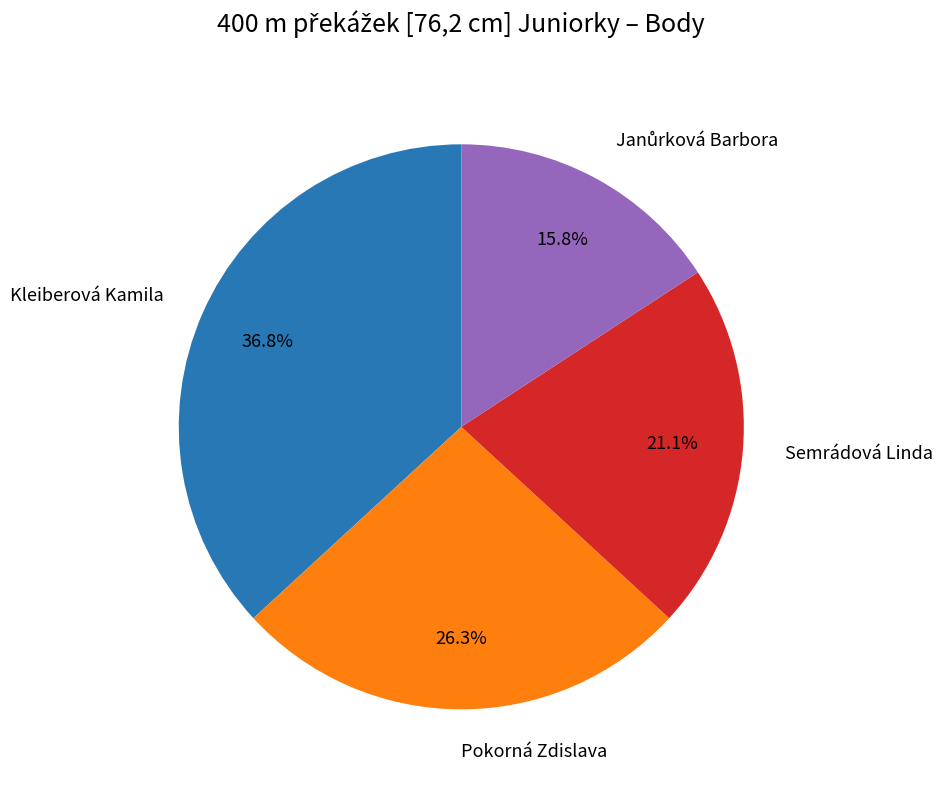

What is the largest slice in the pie chart?

Kleiberová Kamila